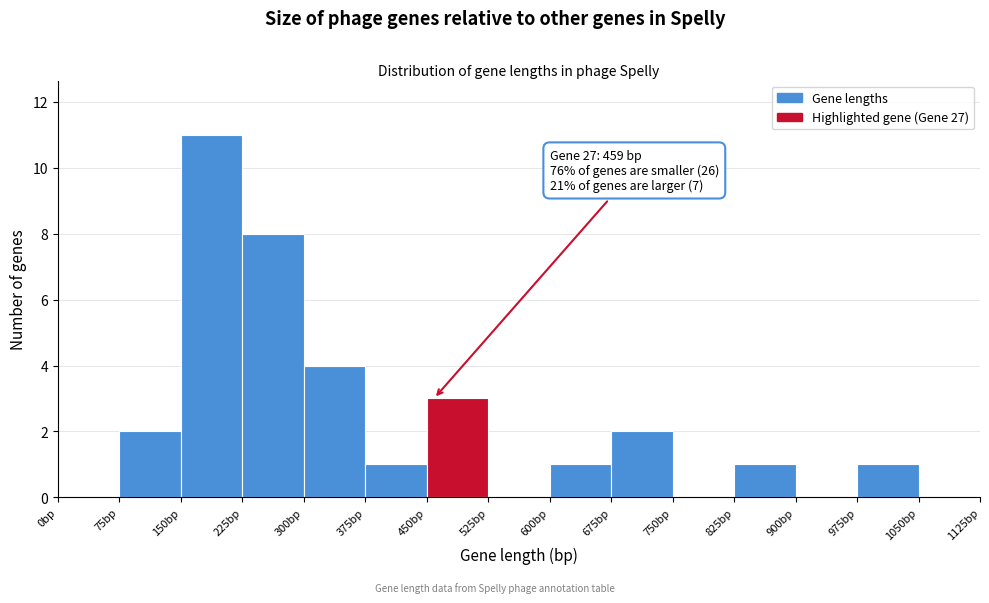

Which range on the x-axis has the tallest bar?

150 to 225